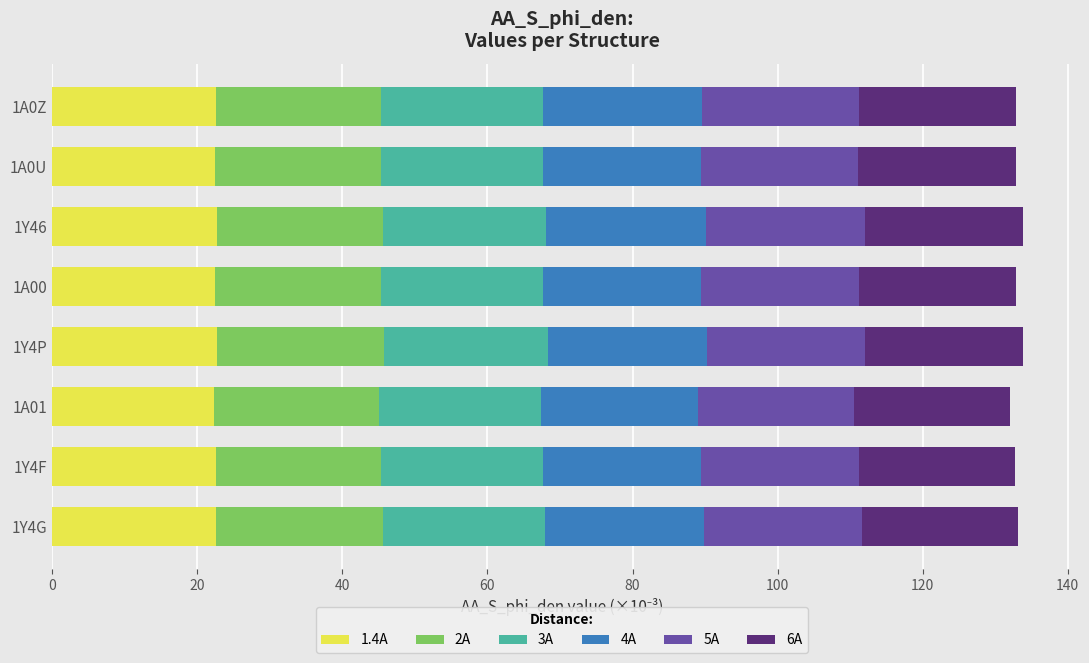

What is the total value across all series at 1Y4G?

133.2